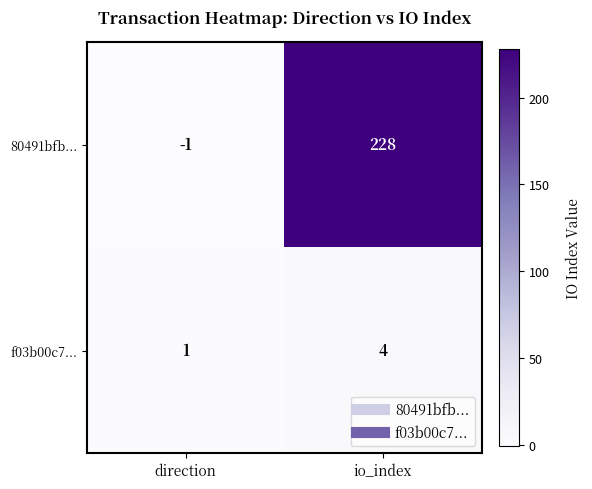

At io_index, list the series in order from smallest to largest.

f03b00c7..., 80491bfb...